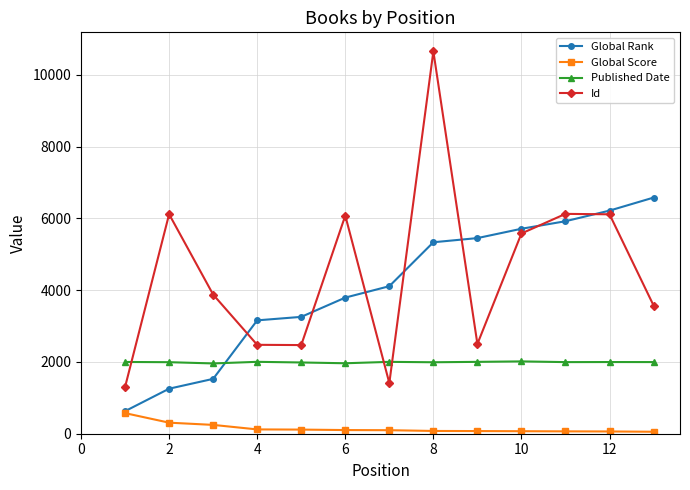

True or false: Id and Global Score cross at least once.

False